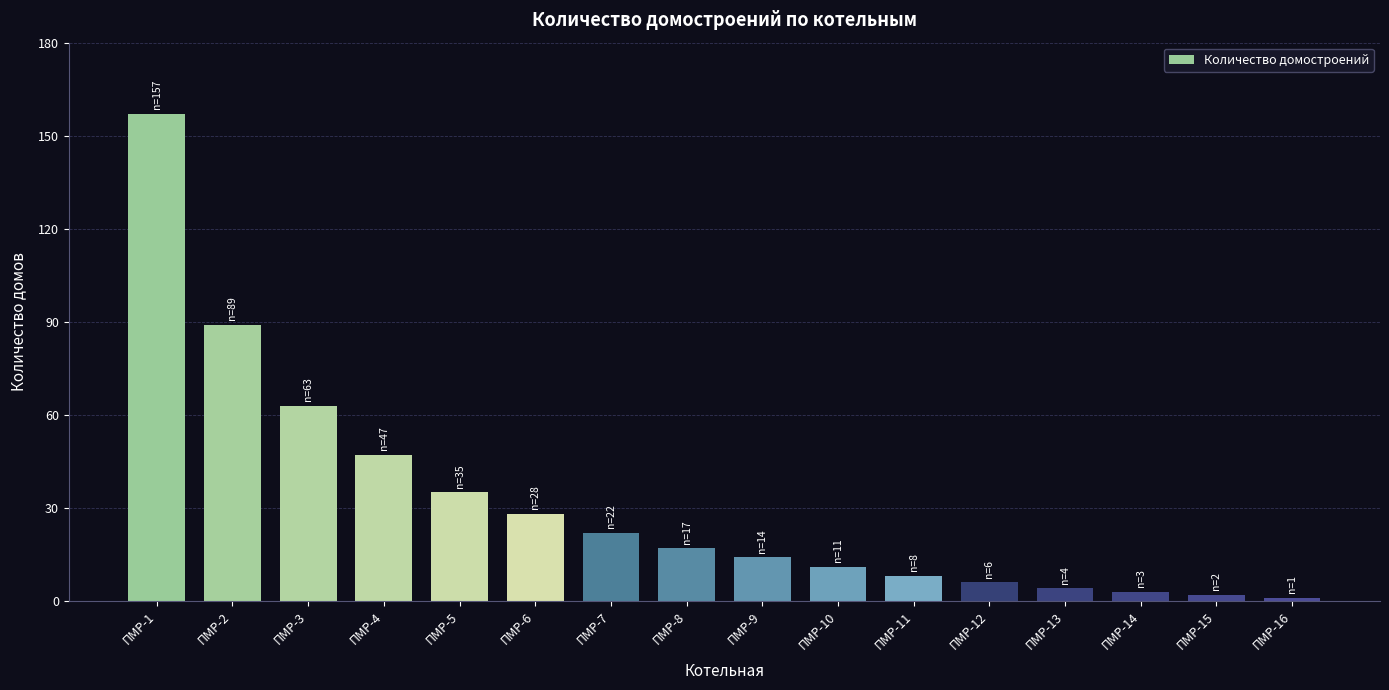

What is the value of the 15th bar from the left?

2